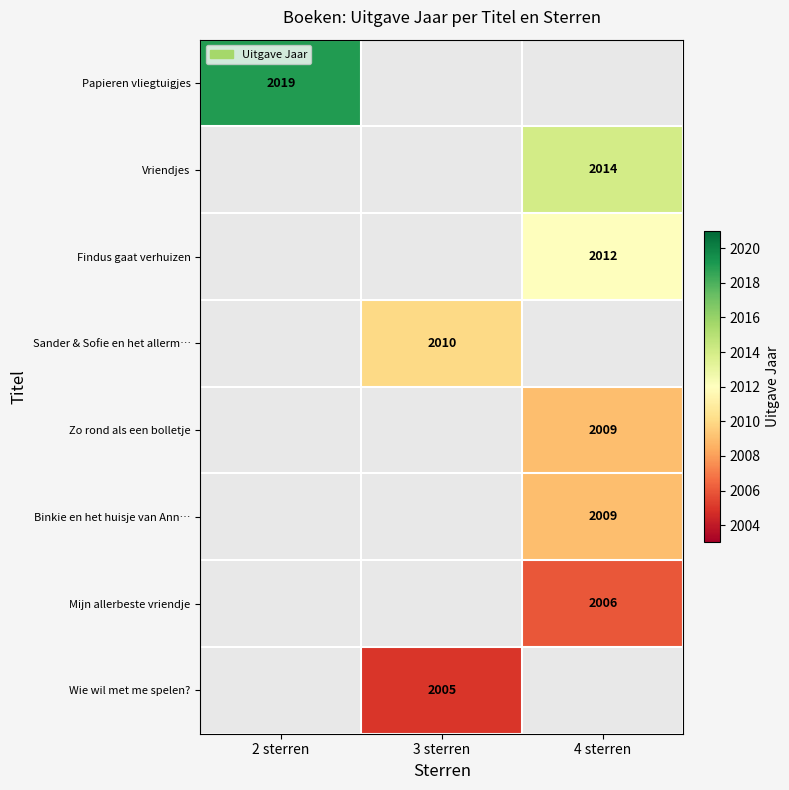

Count the number of categories in the chart.

3